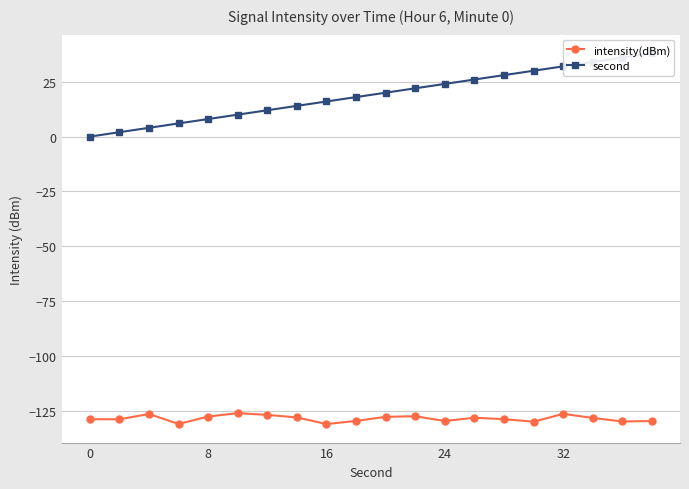

True or false: intensity(dBm) and second cross at least once.

False